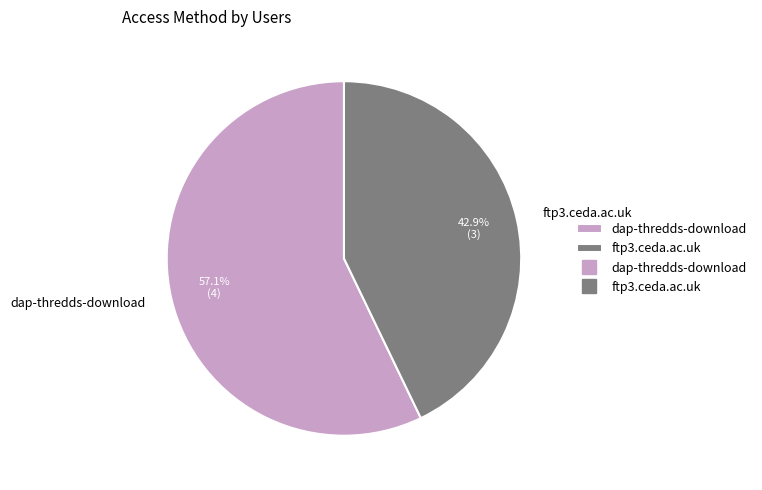

What is the smallest slice in the pie chart?

ftp3.ceda.ac.uk